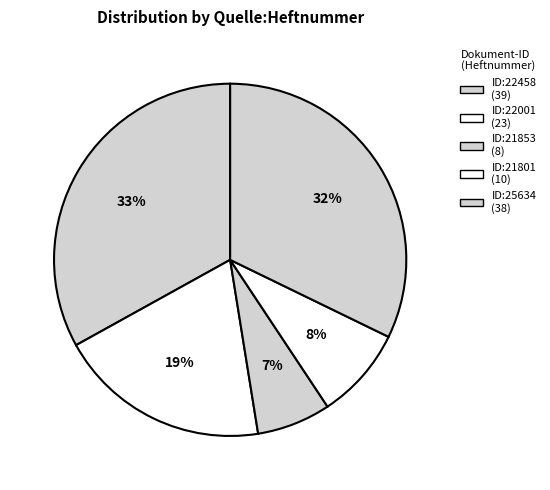

Count the number of slices in the pie.

5